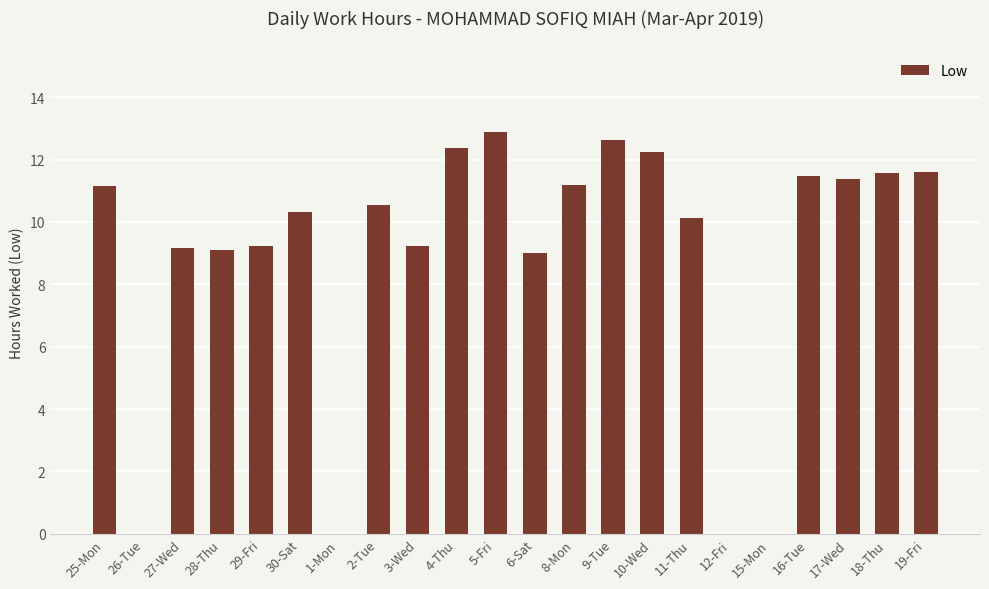

Approximately how many times larger is the value at 25-Mon compared to 17-Wed?

1.0